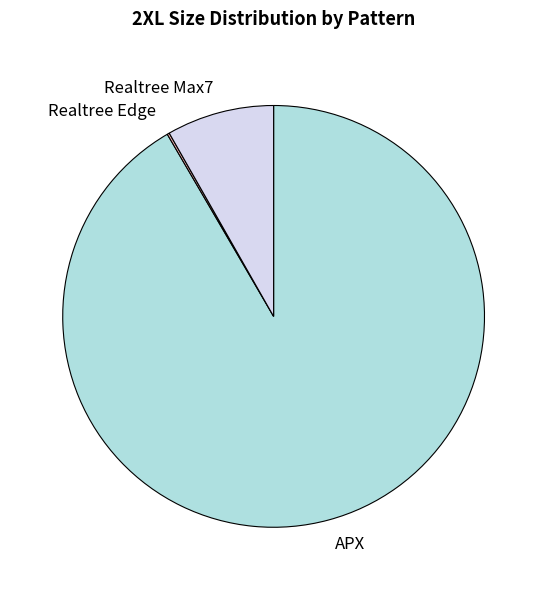

Does any single category account for the majority?

Yes